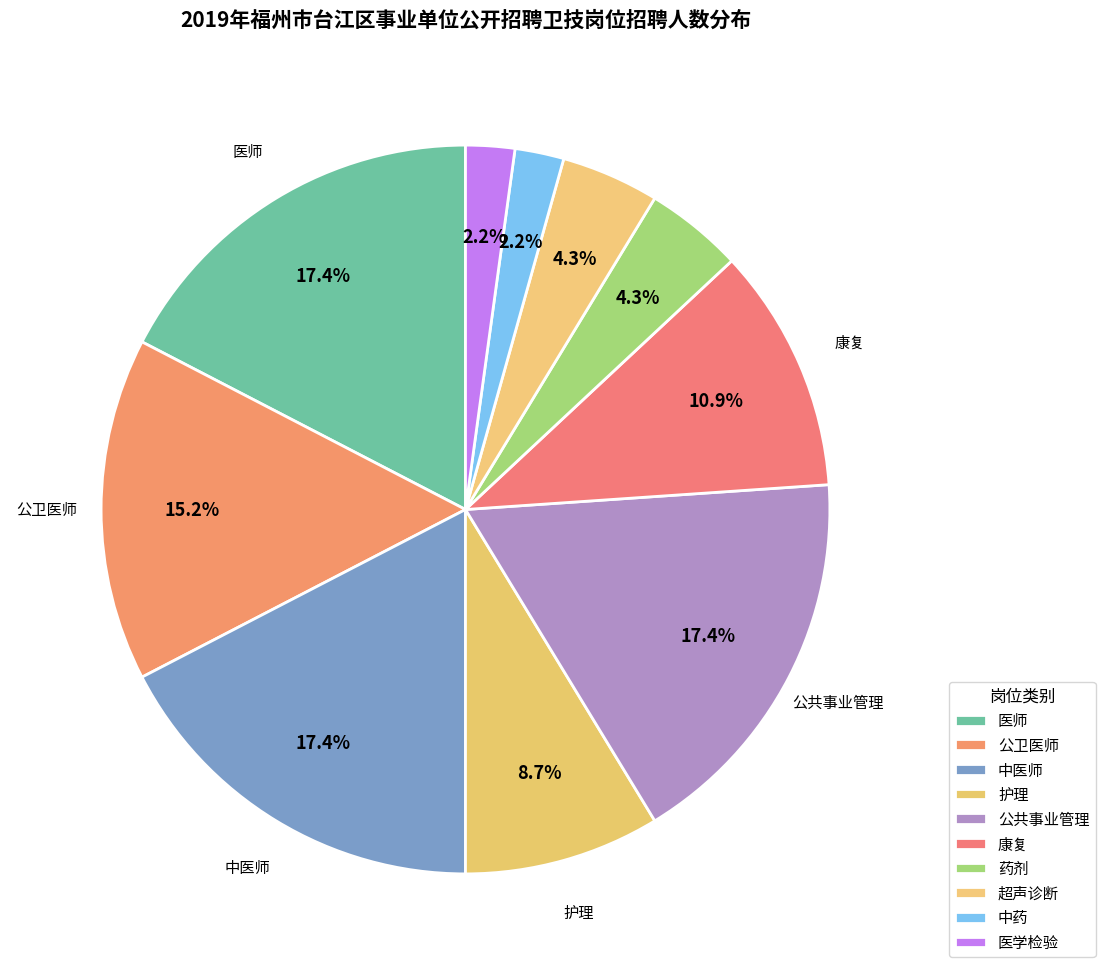

True or false: 药剂 accounts for 4% of the total.

True